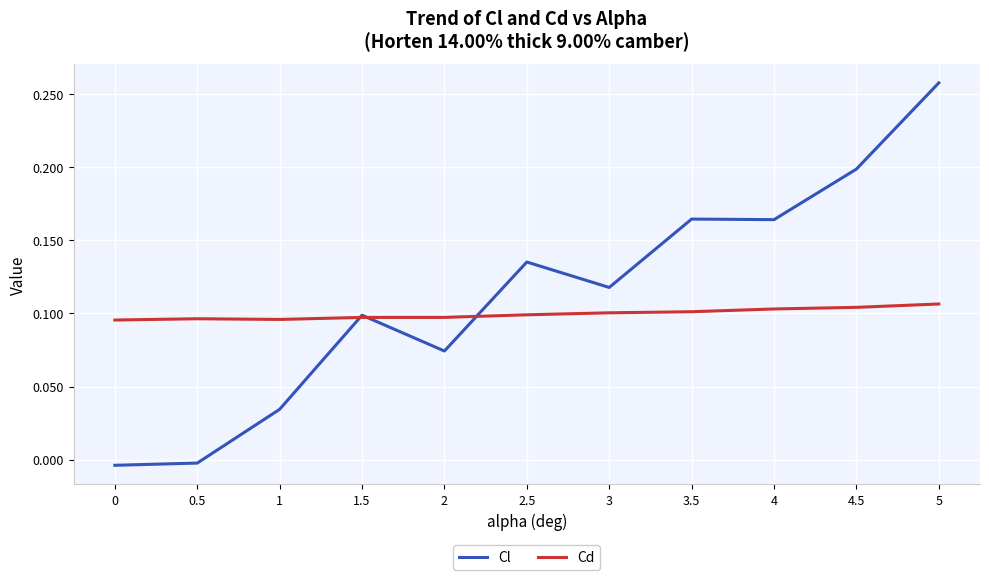

How many Cd values are between 0 and 1?

11